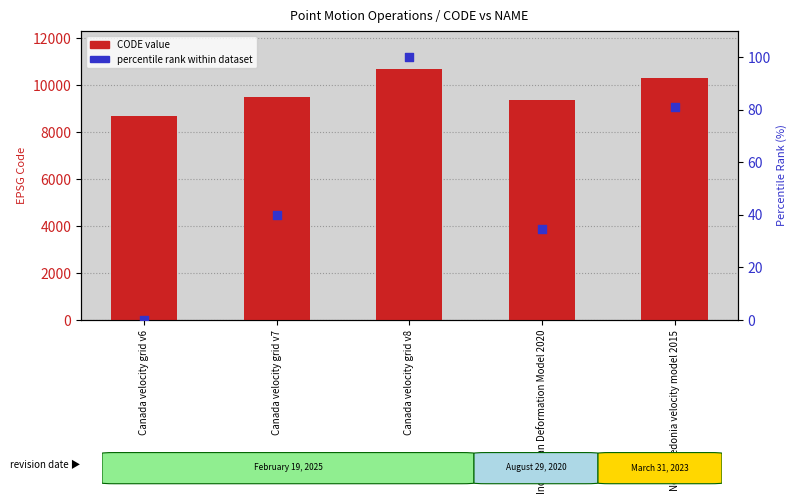

Which series contains the lowest Y value?

percentile rank within dataset